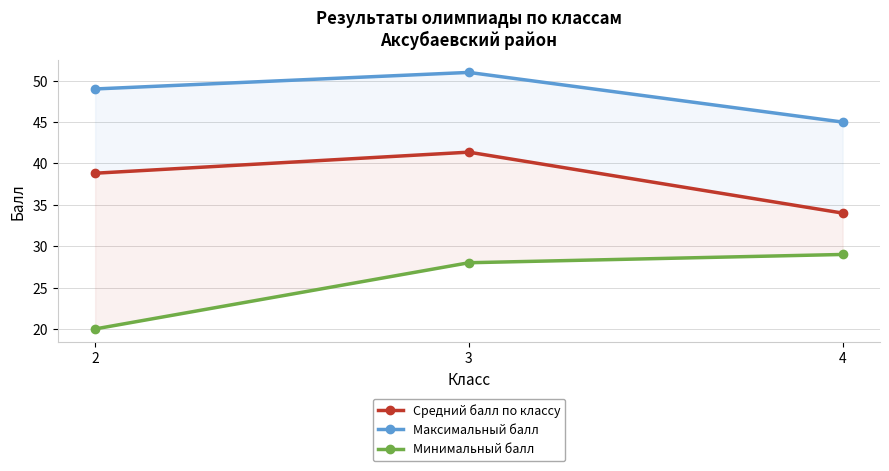

Which has a higher value, 3 or 4?

3